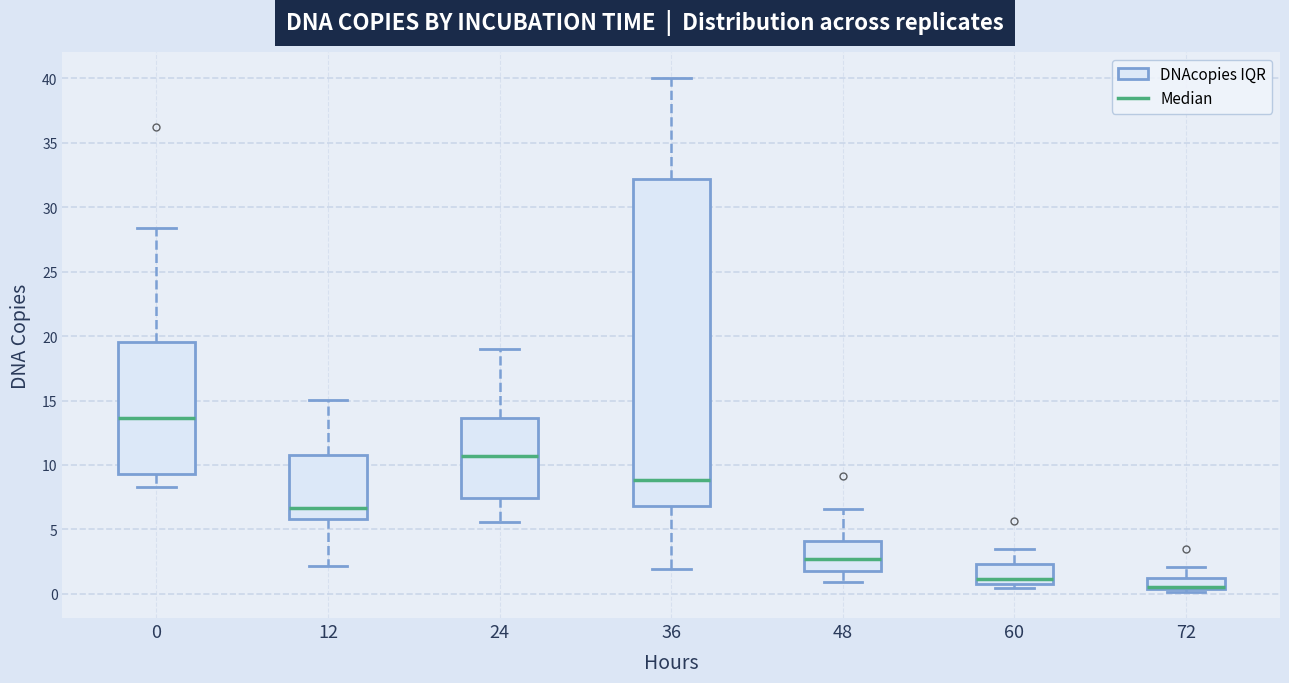

Reading left to right, transcribe this box plot: for each box, give where its median line is, the range the box spans, and where its two whiskers end, as read against the y-axis. The values are not printed on the chart, so give them approximately, as read against the axis.

0: median 13.5, box 9.5 to 19.5, whiskers 8.5 to 28.5
12: median 6.5, box 6.0 to 11.0, whiskers 2.0 to 15.0
24: median 10.5, box 7.5 to 13.5, whiskers 5.5 to 19.0
36: median 9.0, box 7.0 to 32.0, whiskers 2.0 to 40.0
48: median 2.5, box 2.0 to 4.0, whiskers 1.0 to 6.5
60: median 1.0 (just above the box's lower edge), box 1.0 to 2.5, whiskers 0.5 to 3.5
72: median 0.5 (just above the box's lower edge), box 0.5 to 1.0, whiskers 0.0 to 2.0